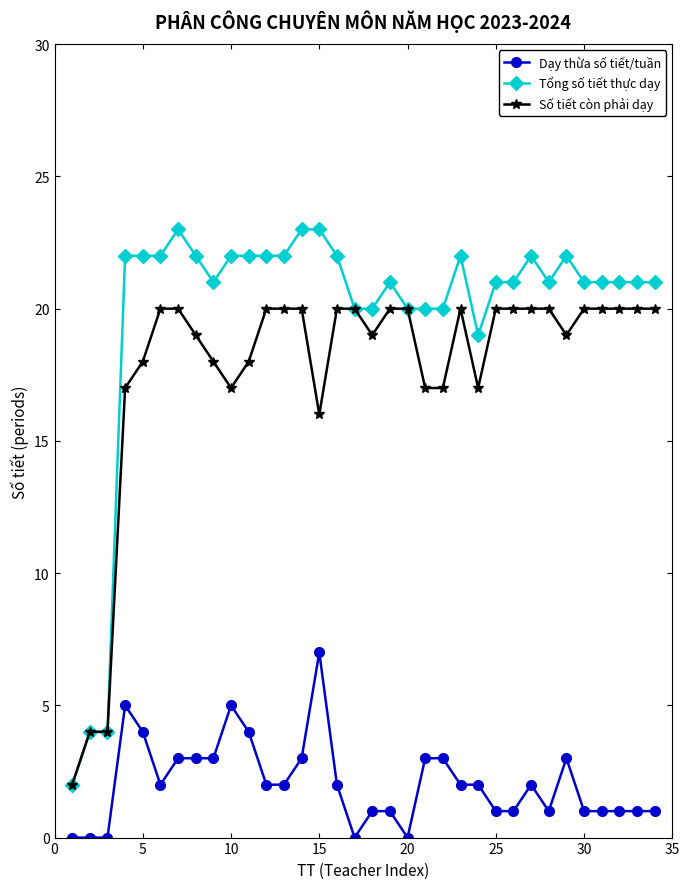

True or false: Số tiết còn phải dạy and Dạy thừa số tiết/tuần cross at least once.

False